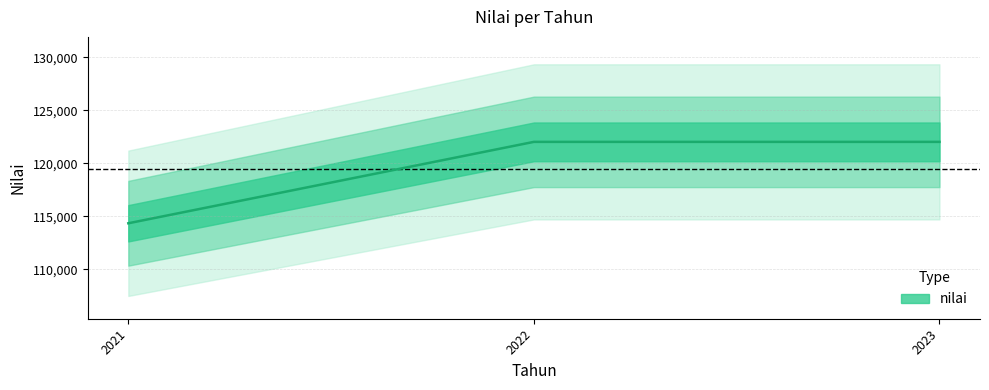

What is the sum of all values?

358397